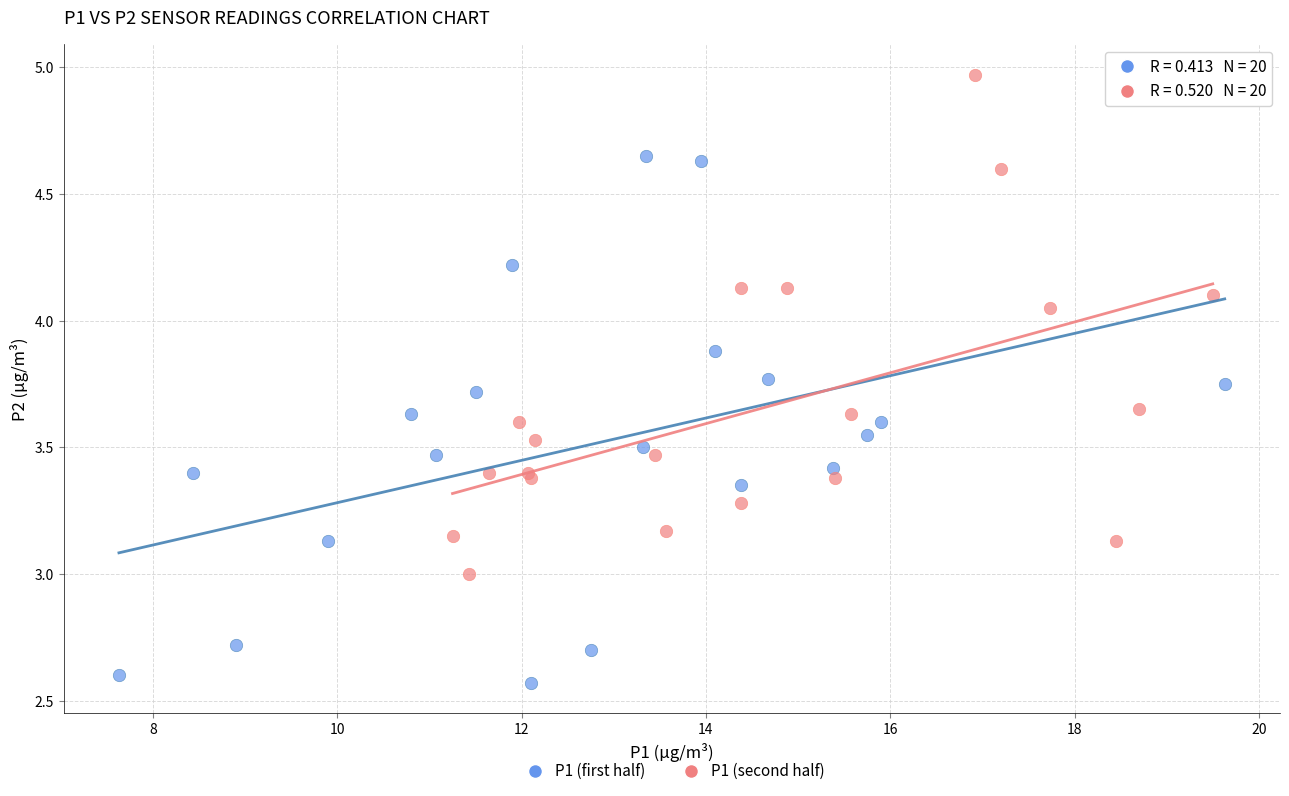

Which series contains the lowest Y value?

P1 (first half)